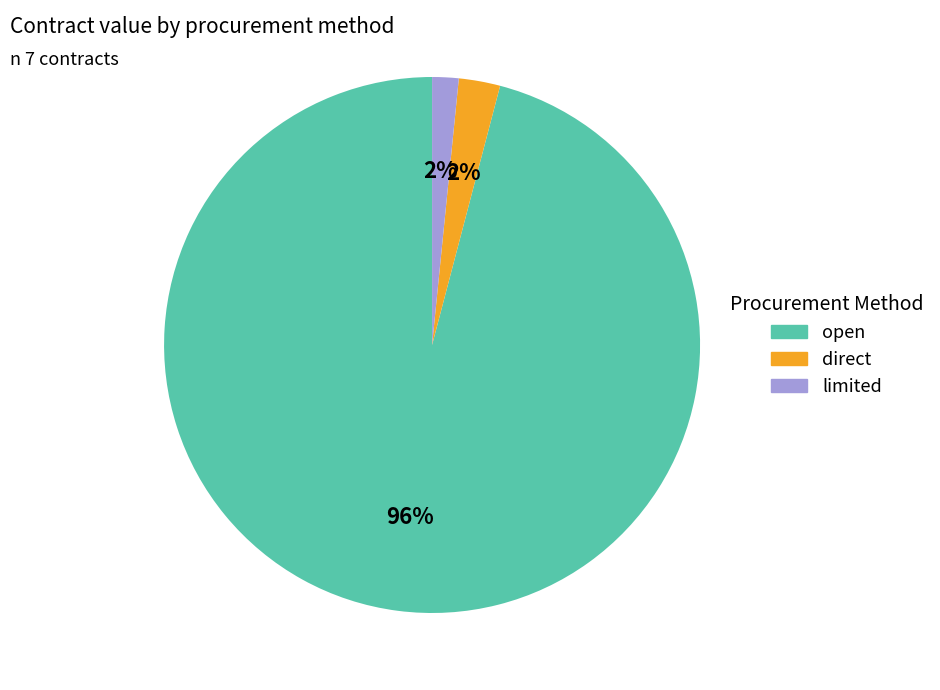

To the nearest percent, what is the difference between the largest and smallest slice percentages?

94%